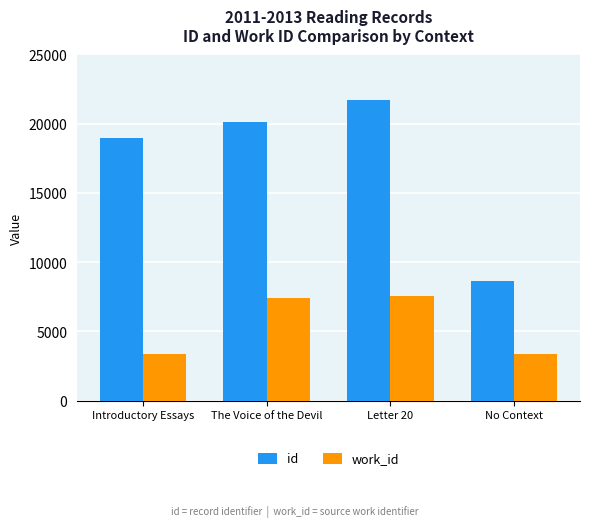

Which series has the widest spread of values?

id